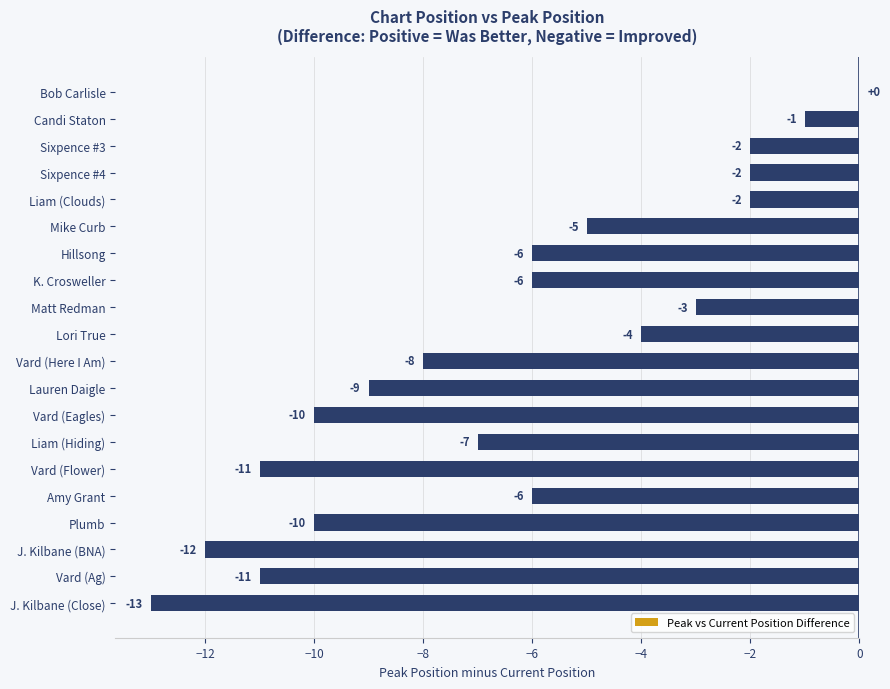

What is the average value?

-6